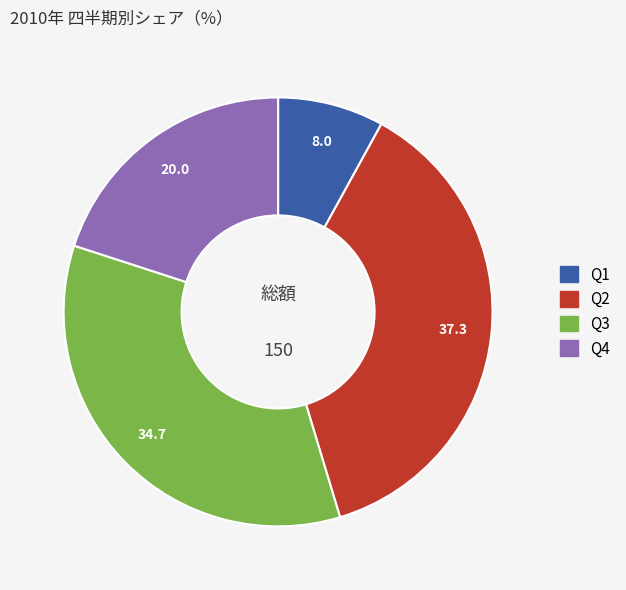

Which has a higher value, Q1 or Q4?

Q4